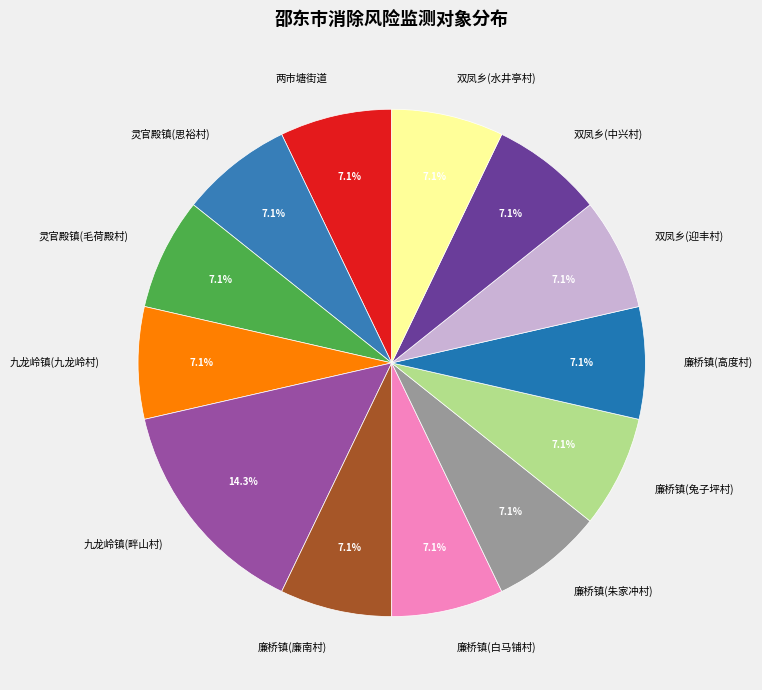

What portion of the pie excludes 双凤乡(水井亭村)?

92.9%